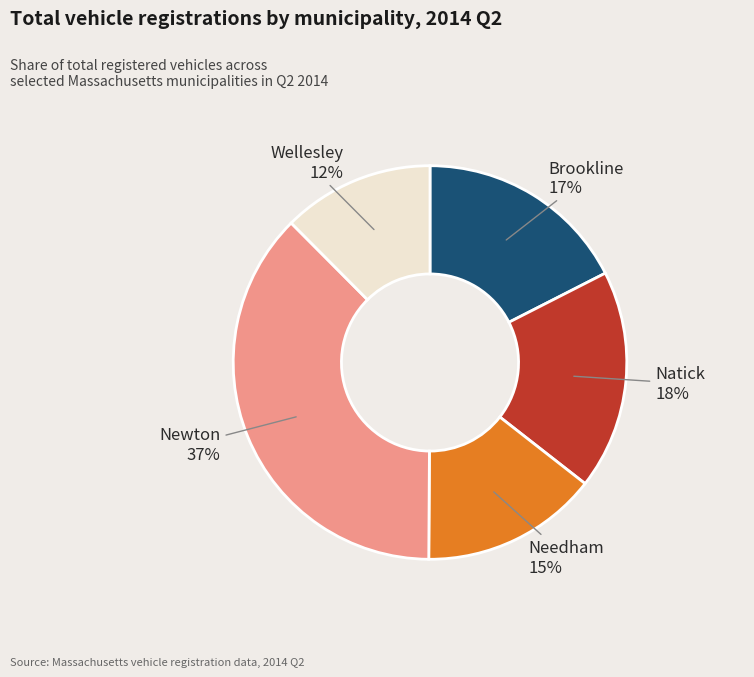

To the nearest percent, what is the difference between the largest and smallest slice percentages?

25%